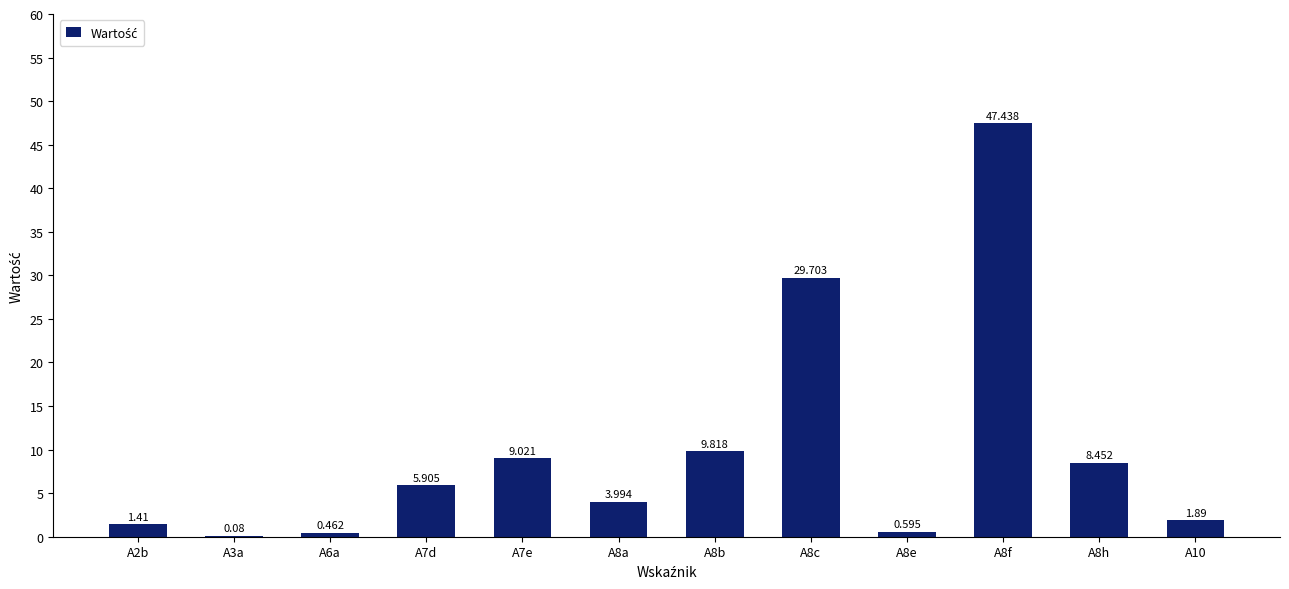

What is the label of the 11th bar from the left?

A8h